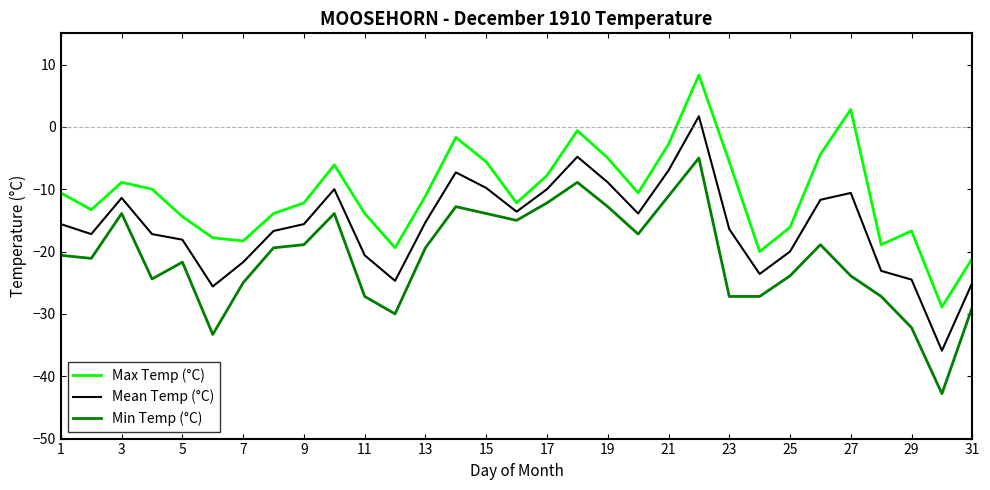

What are all the series names shown in the legend?

Max Temp (°C), Mean Temp (°C), Min Temp (°C)